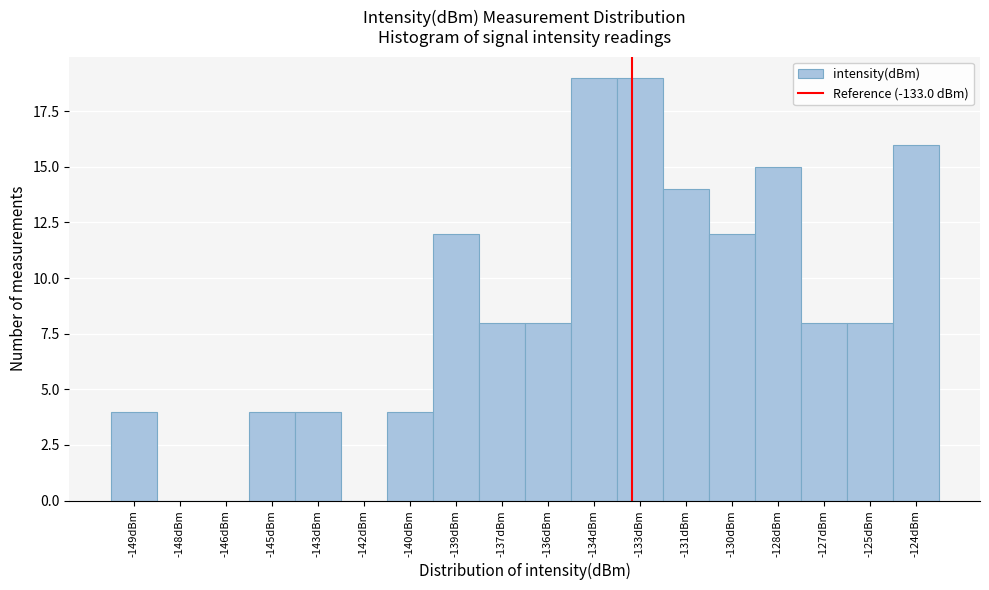

Reading left to right, transcribe this chart: for each bar, give the range it covers on the x-axis and its height. Neither the bar edges nor the heights are printed on the chart, so give them approximately, as read against the axes.

-150.0 to -148.5: 4
-148.5 to -147.0: 0
-147.0 to -145.5: 0
-145.5 to -144.0: 4
-144.0 to -142.5: 4
-142.5 to -141.0: 0
-141.0 to -139.5: 4
-139.5 to -138.0: 12
-138.0 to -136.5: 8
-136.5 to -135.0: 8
-135.0 to -133.5: 19
-133.5 to -132.0: 19
-132.0 to -130.5: 14
-130.5 to -129.0: 12
-129.0 to -127.5: 15
-127.5 to -126.0: 8
-126.0 to -124.5: 8
-124.5 to -123.0: 16